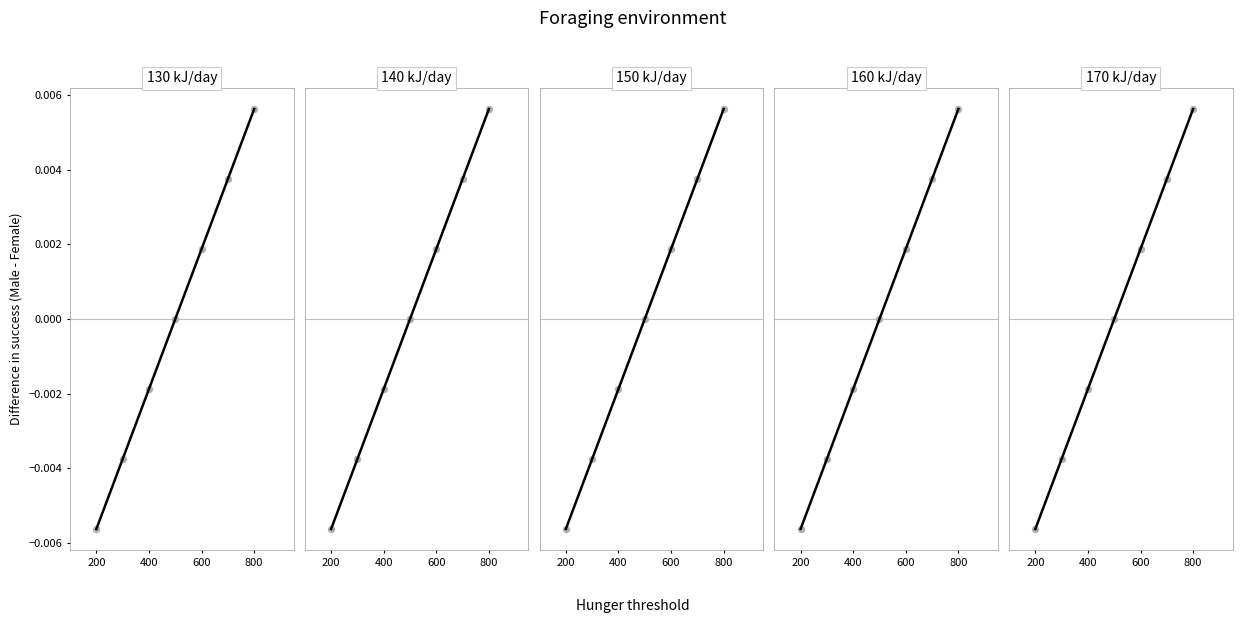

Which has a higher value, 400 or 4?

4